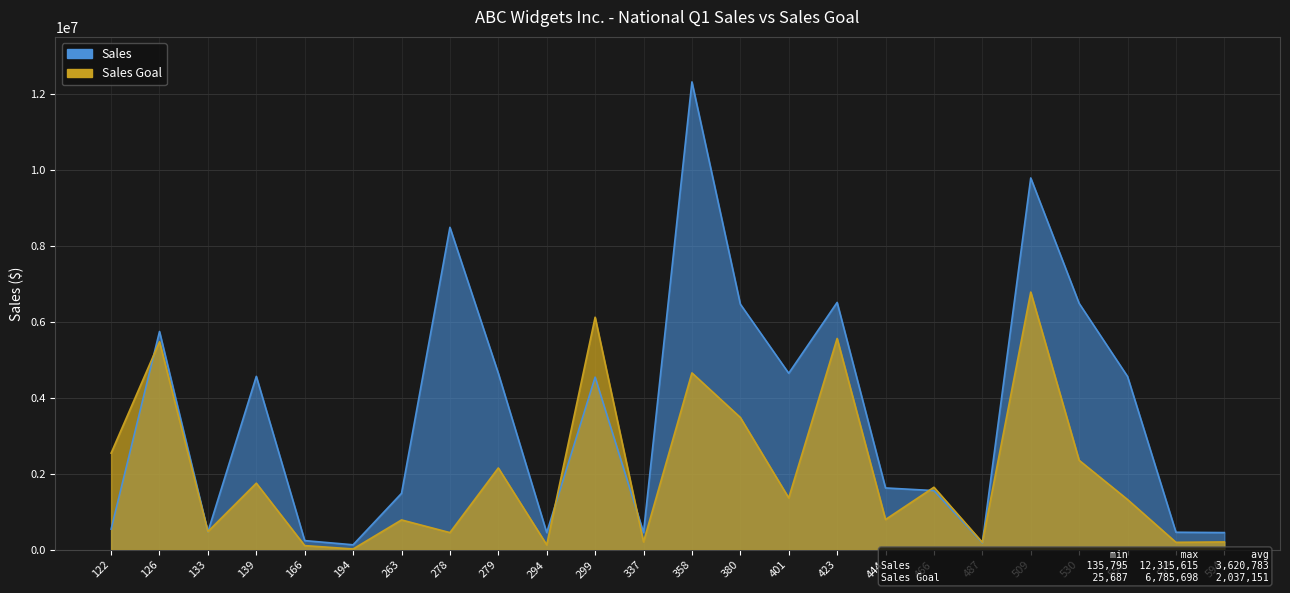

At which label does Sales reach its minimum?

194